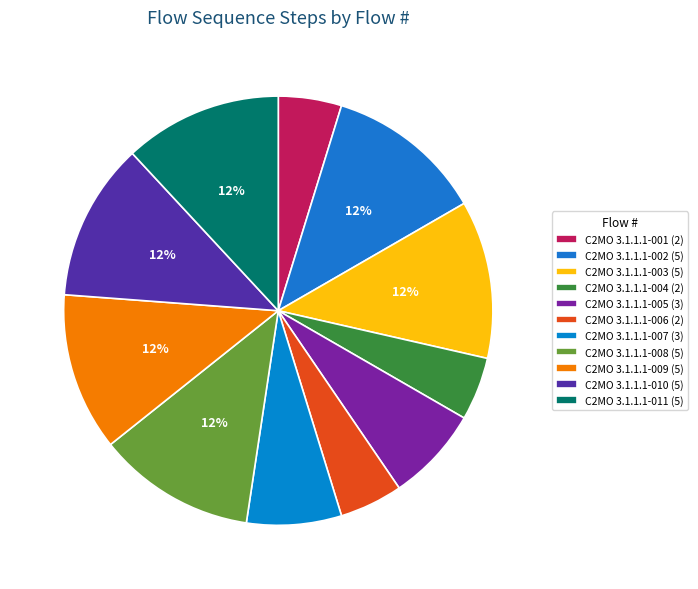

How many slices are in this pie chart?

11